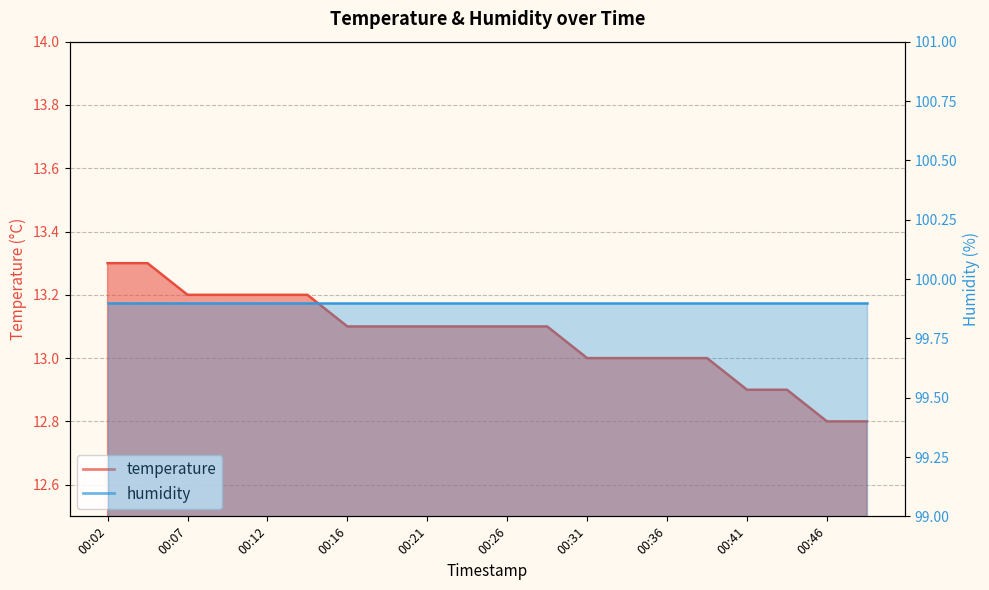

What is the minimum value shown in the chart?

12.8